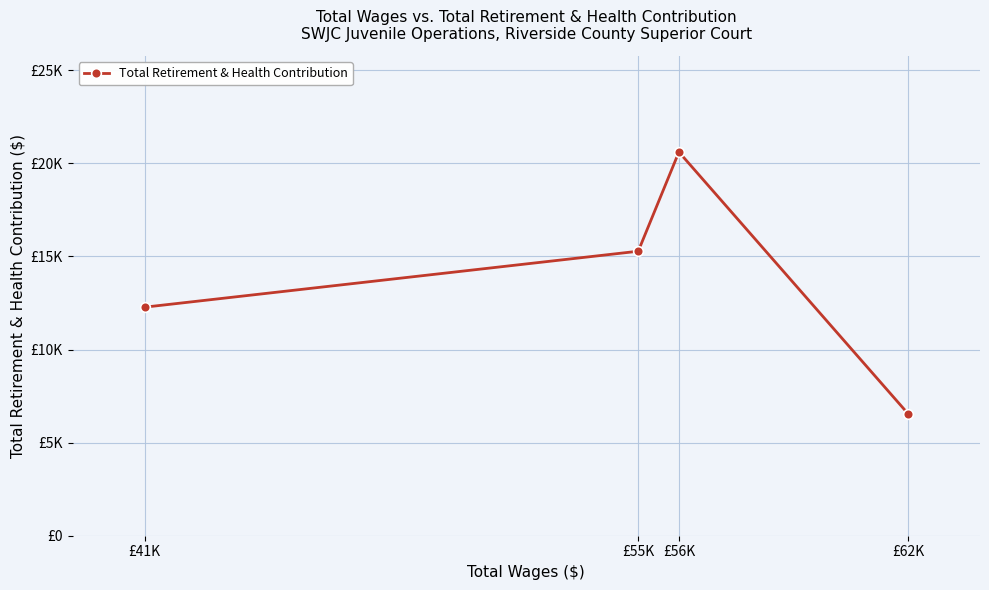

Count the number of categories in the chart.

4